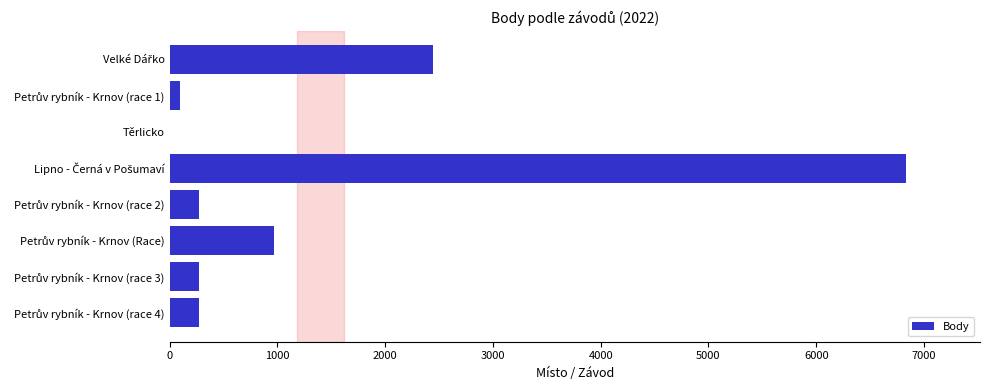

The value at Těrlicko is -4427. True or false?

False